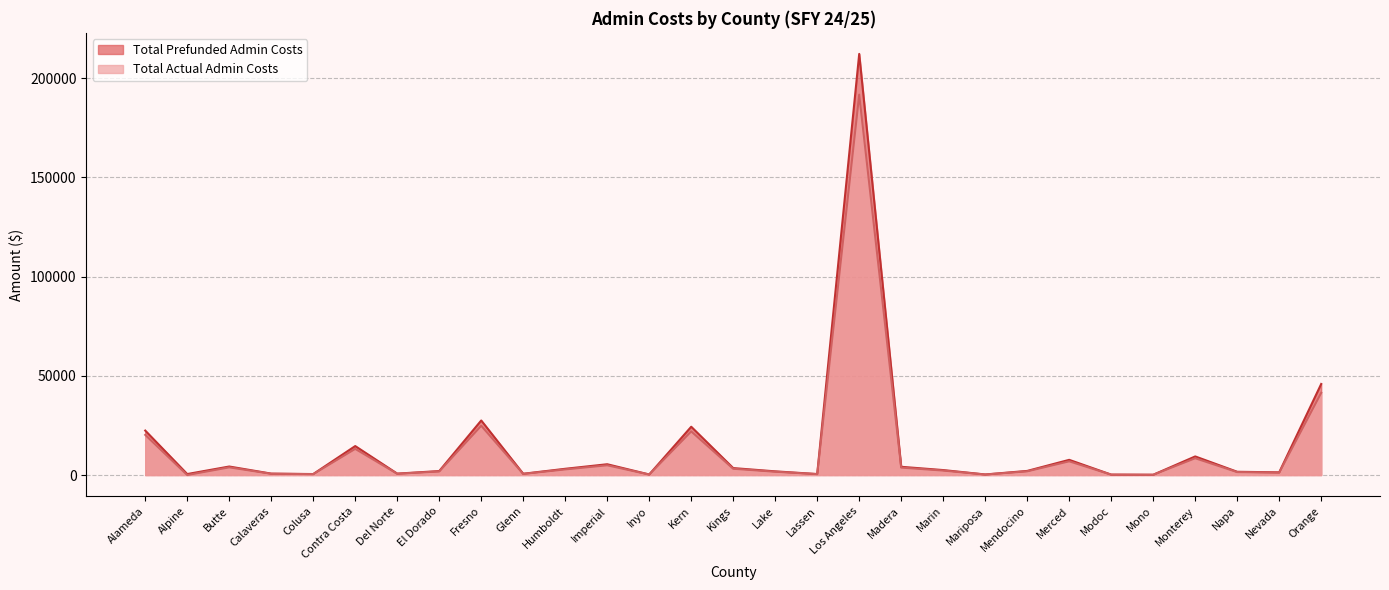

What is the label of the 23rd point from the left?

Merced